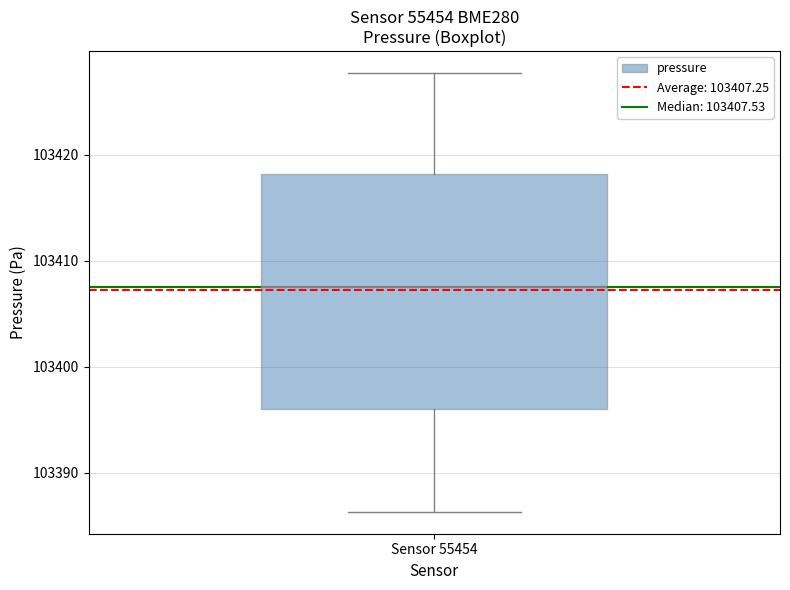

Transcribe this box plot: give where the median line is, the range the box spans, and where the two whiskers end, as read against the y-axis. The values are not printed on the chart, so give them approximately, as read against the axis.

median 103408, box 103396 to 103418, whiskers 103386 to 103428